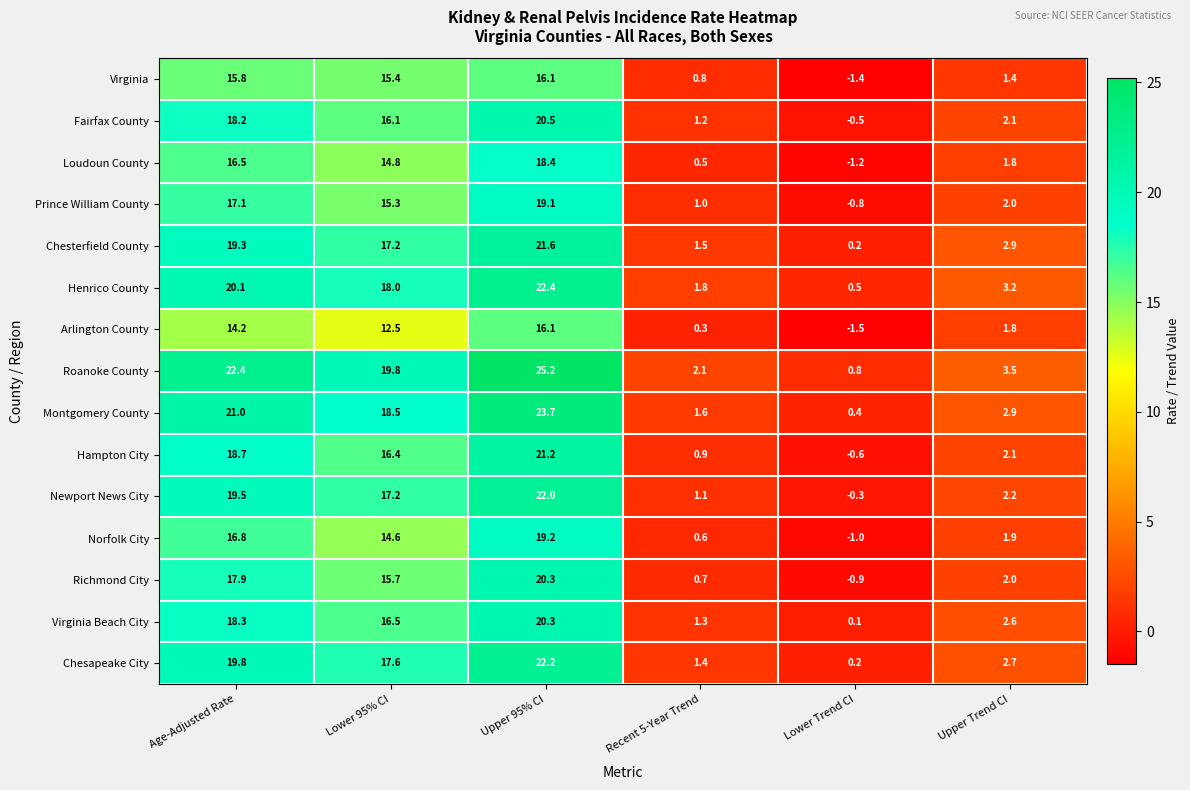

List the labels in order of Norfolk City value, largest first.

Upper 95% CI, Age-Adjusted Rate, Lower 95% CI, Upper Trend CI, Recent 5-Year Trend, Lower Trend CI